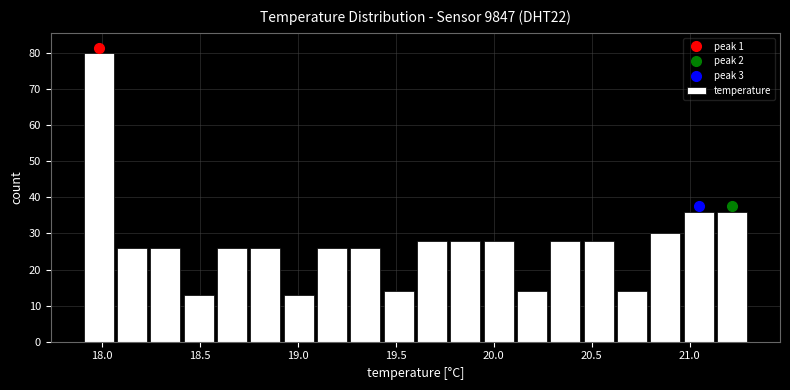

Read against the x-axis, roughly where is the centre of the tallest bar?

18.00